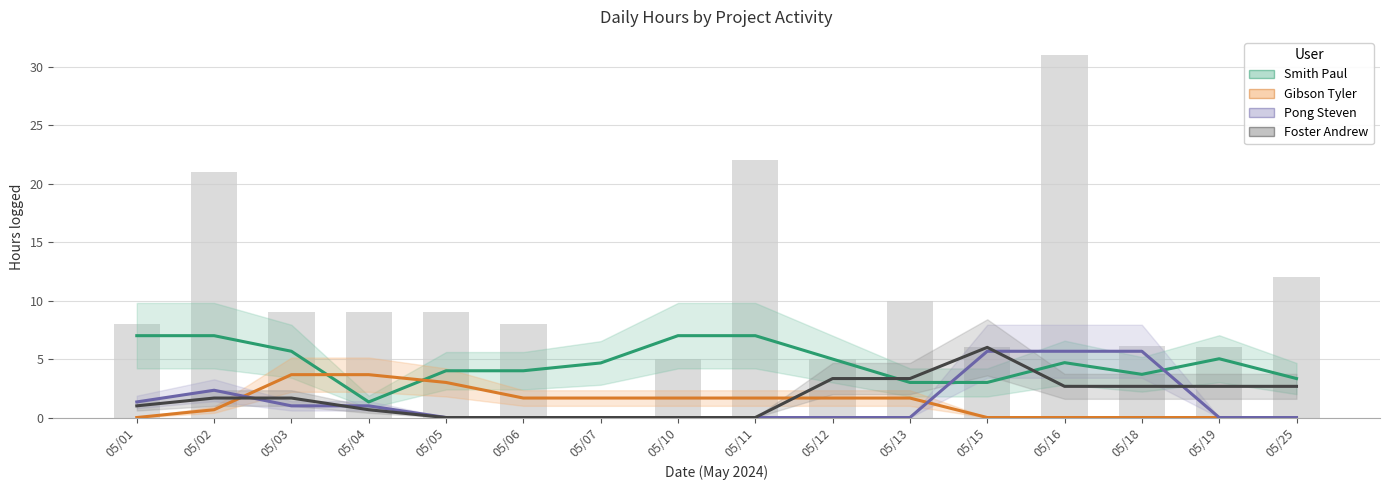

At which label does Gibson Tyler first exceed 1?

05/03